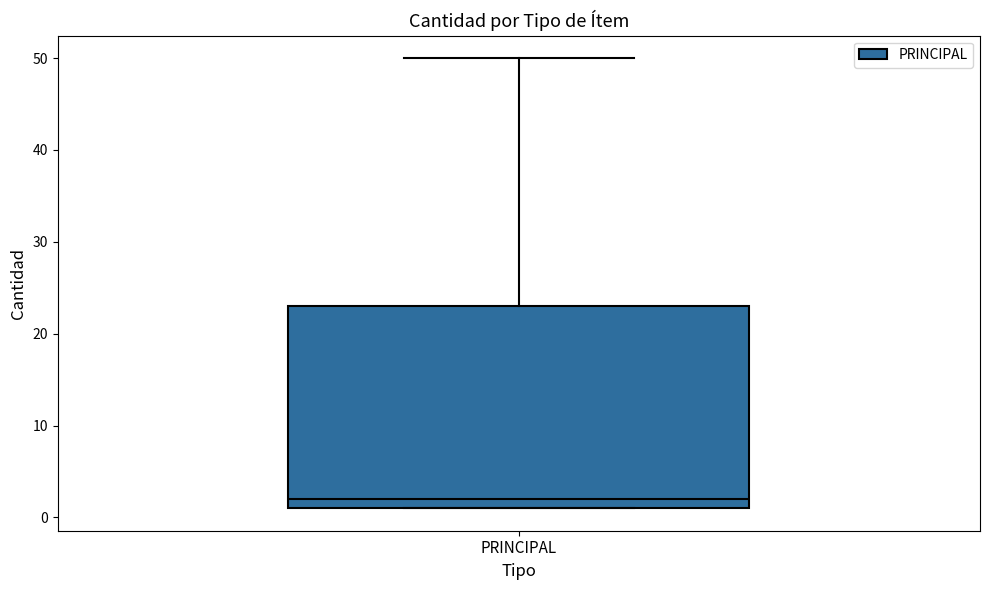

Where is the upper edge of the box for PRINCIPAL on the y-axis? The values are not printed on the chart, so give them approximately, as read against the axis.

23